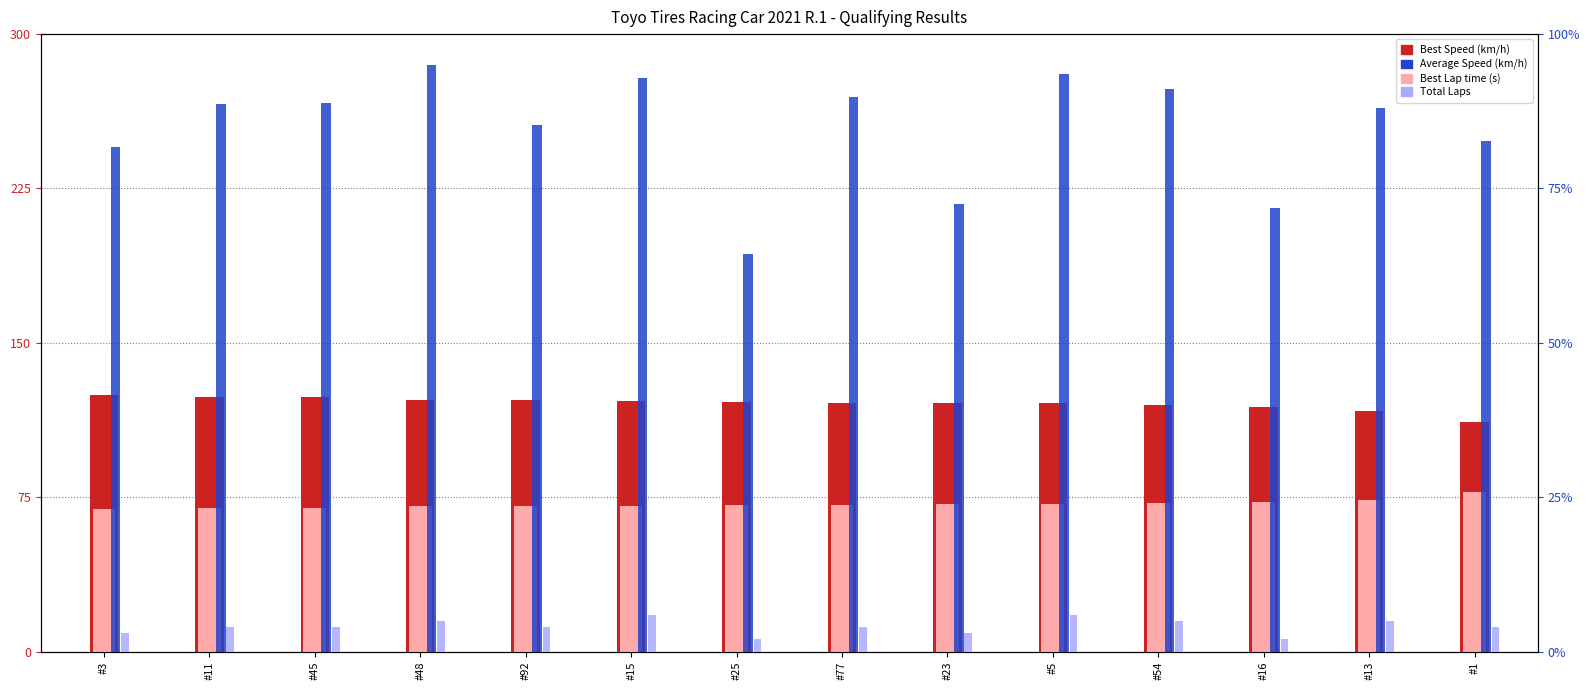

List the series in order of their peak value, lowest first.

Total Laps, Best Lap time, Average Speed, Best Speed